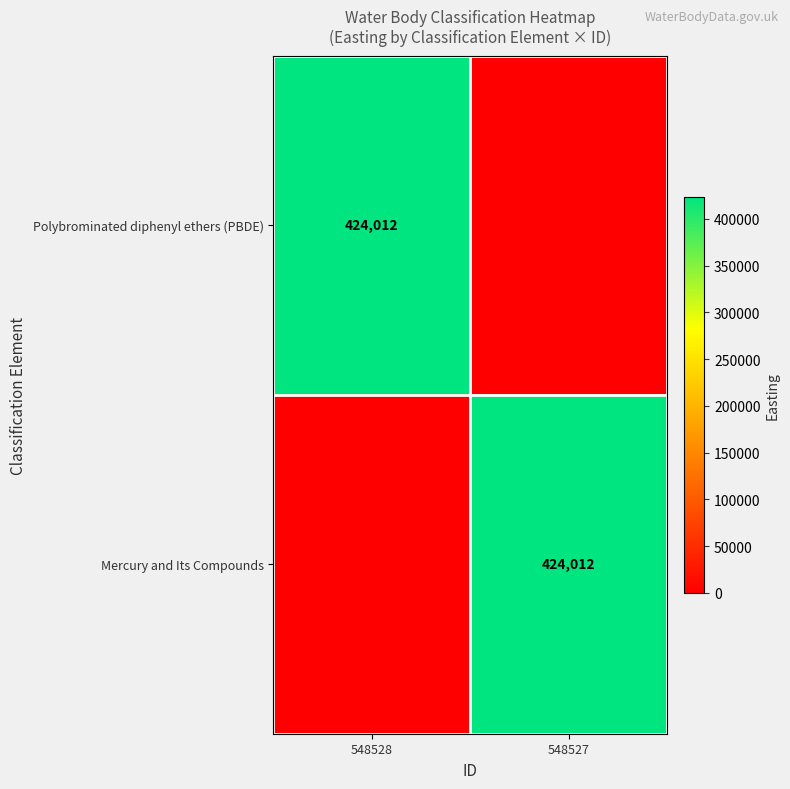

Is it true that Mercury and Its Compounds equals 424012 at 548527?

True